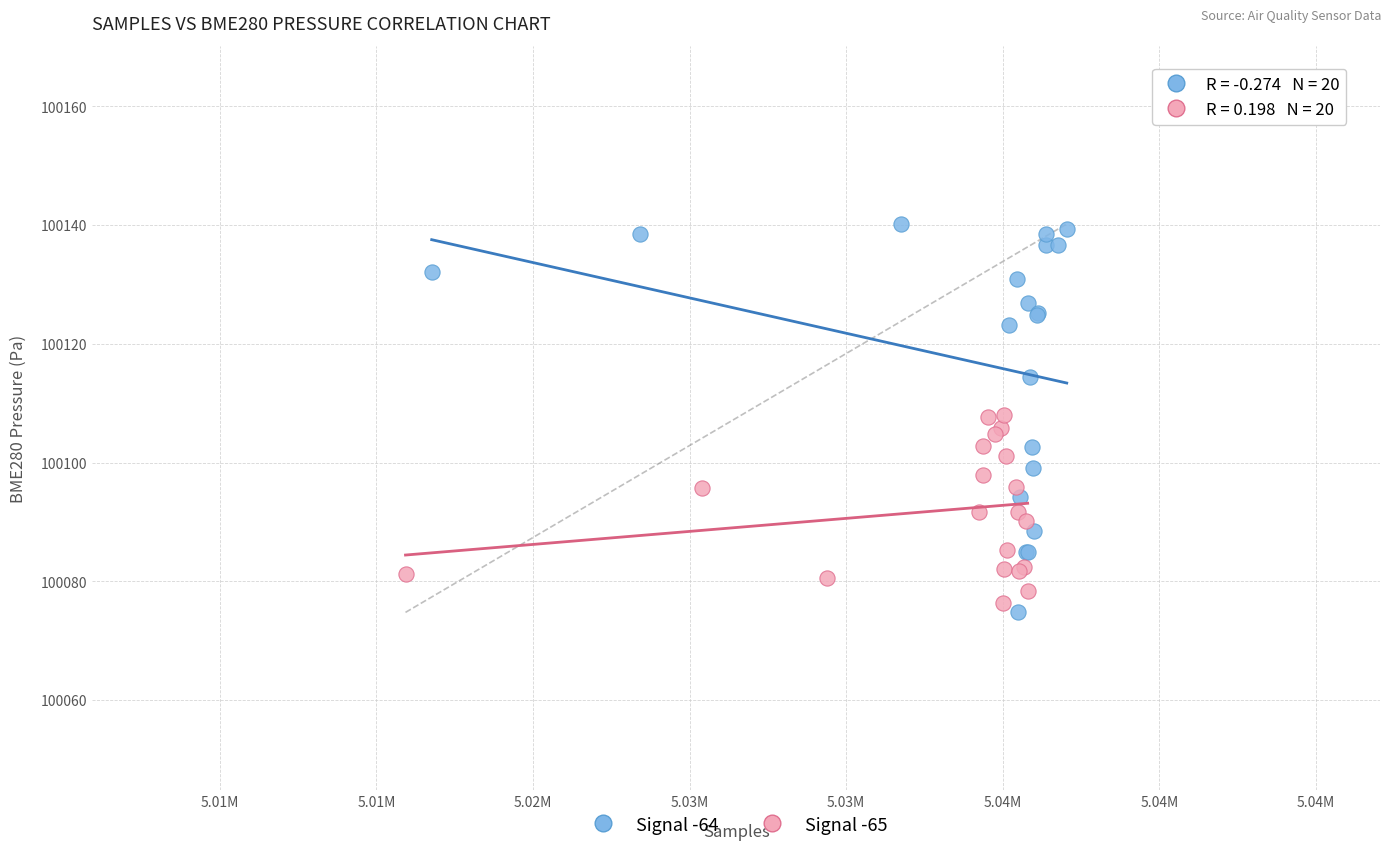

Which series reaches the maximum Y coordinate?

Signal -64